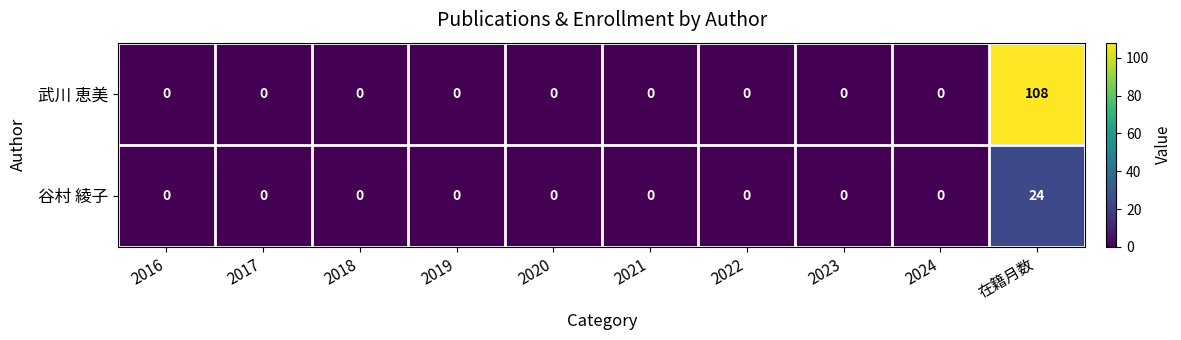

List the series in order of their peak value, highest first.

武川 恵美, 谷村 綾子